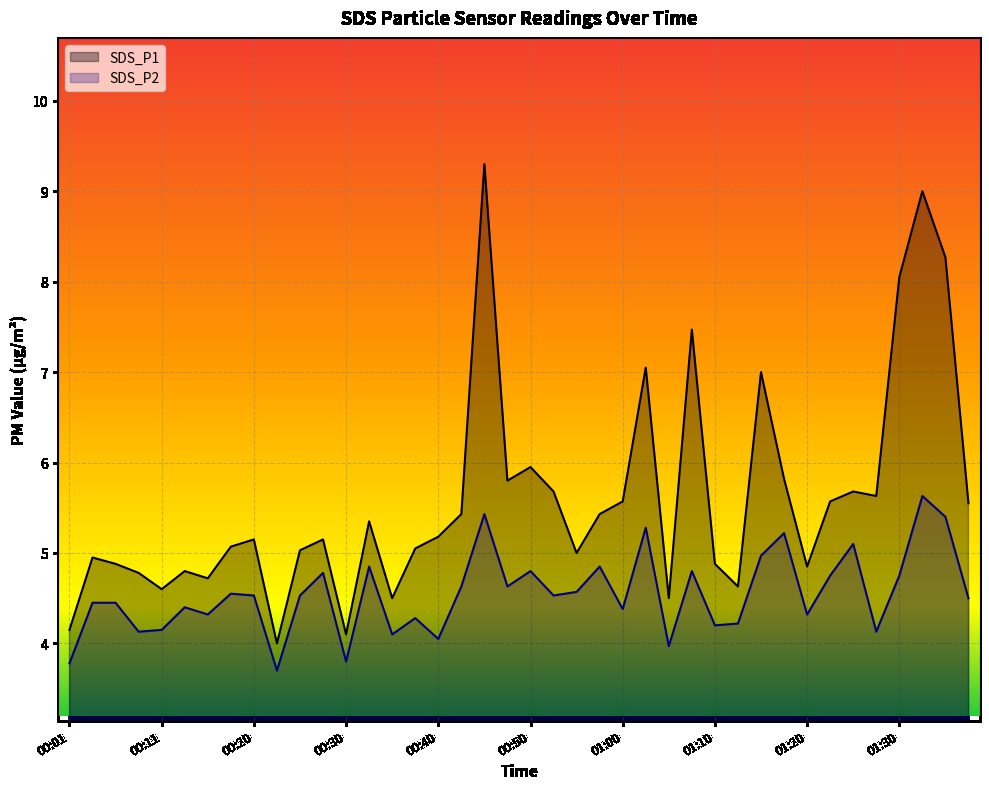

Which category has the highest value across all series?

00:45